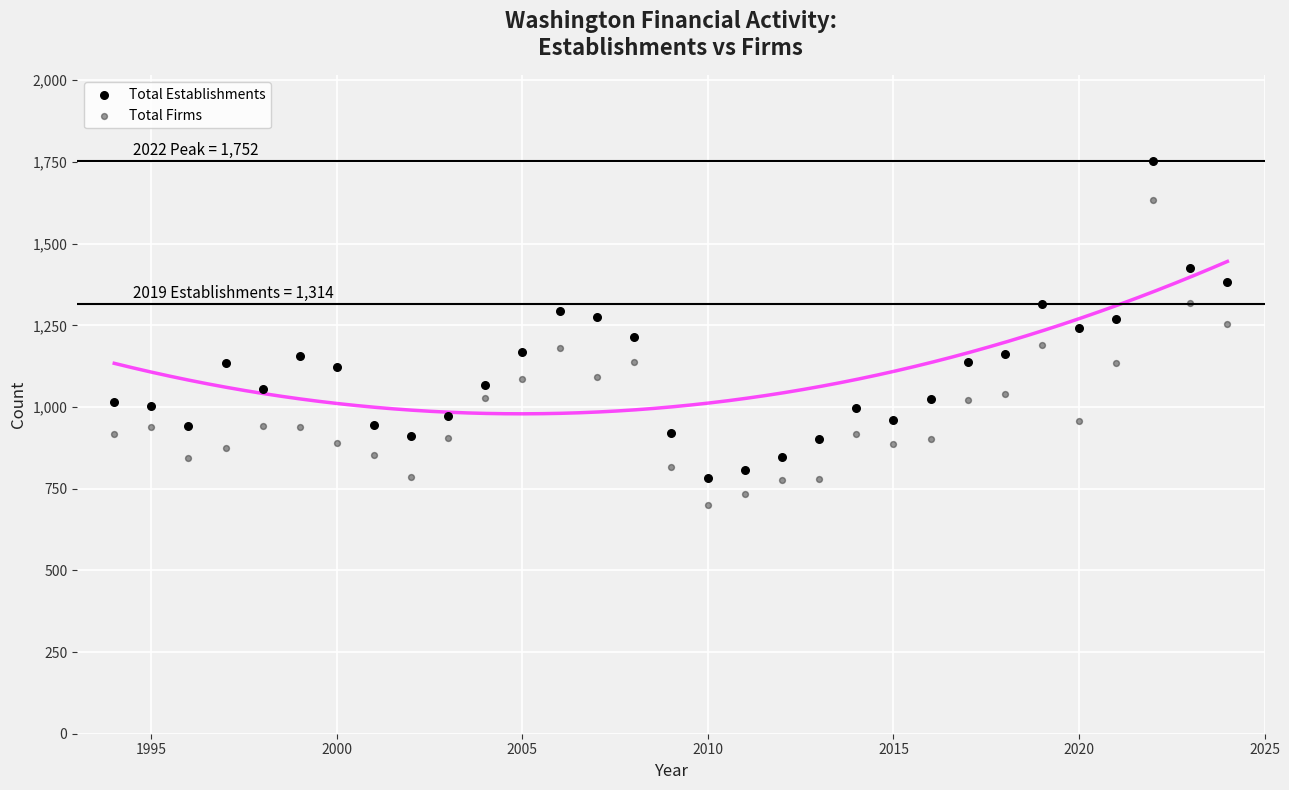

Which series reaches the minimum Y coordinate?

Total Firms